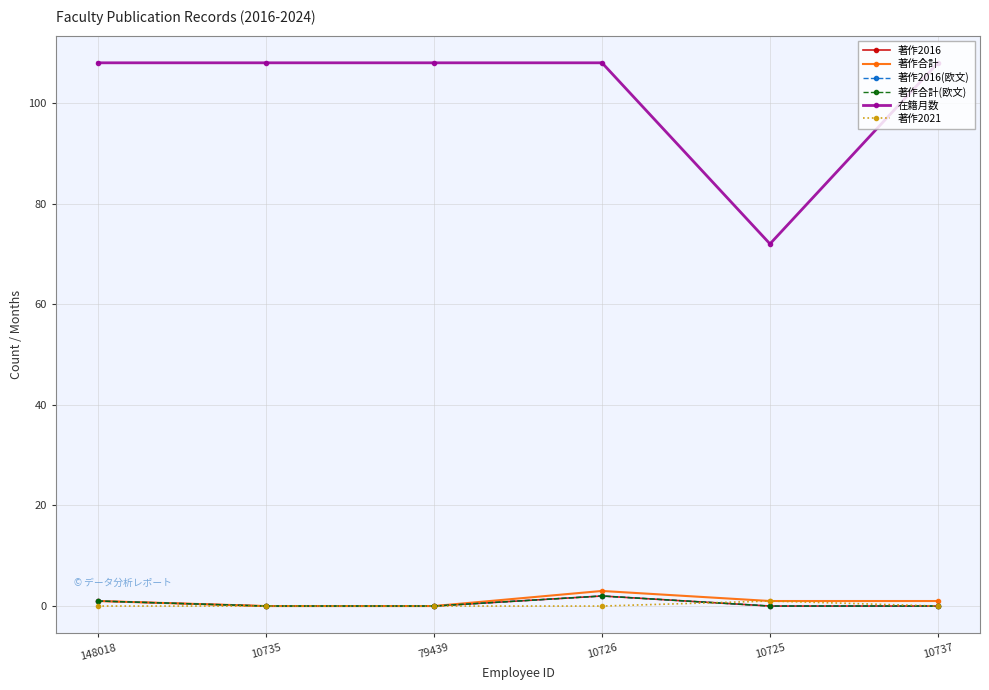

Where is the first local maximum for 著作合計(欧文)?

10726